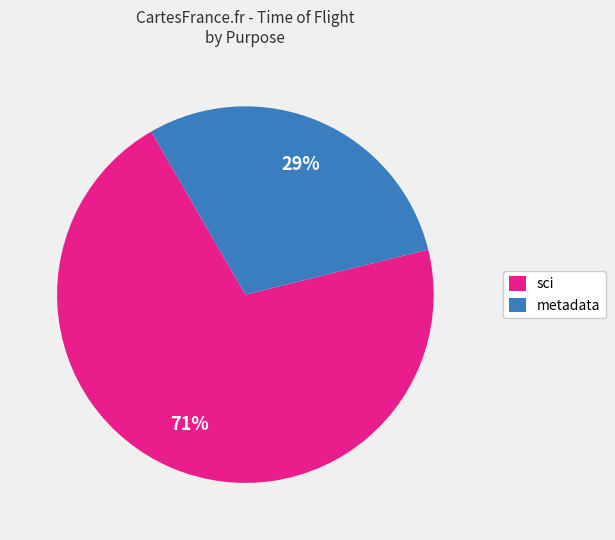

Which has a higher value, metadata or sci?

sci